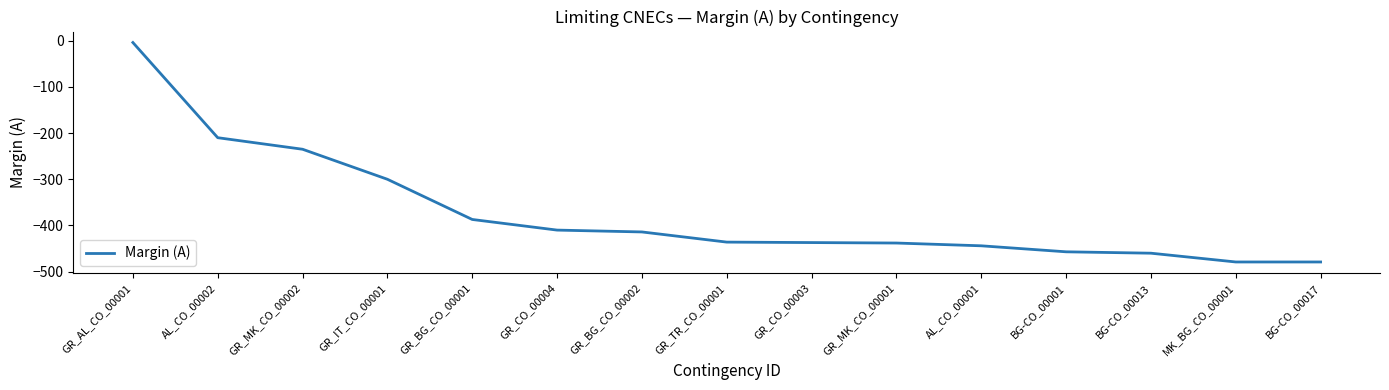

What is the change in value from GR_MK_CO_00002 to GR_IT_CO_00001?

-65